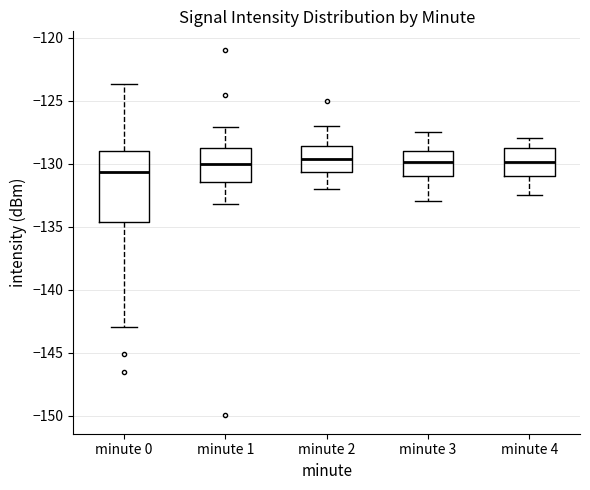

Reading left to right, read every box against the y-axis: the position of its median line, the range the box covers, and the ends of its whiskers. The values are not printed on the chart, so give them approximately, as read against the axis.

minute 0: median -130.5, box -134.5 to -129.0, whiskers -143.0 to -123.5
minute 1: median -130.0, box -131.5 to -128.5, whiskers -133.0 to -127.0
minute 2: median -129.5, box -130.5 to -128.5, whiskers -132.0 to -127.0
minute 3: median -130.0, box -131.0 to -129.0, whiskers -133.0 to -127.5
minute 4: median -130.0, box -131.0 to -129.0, whiskers -132.5 to -128.0